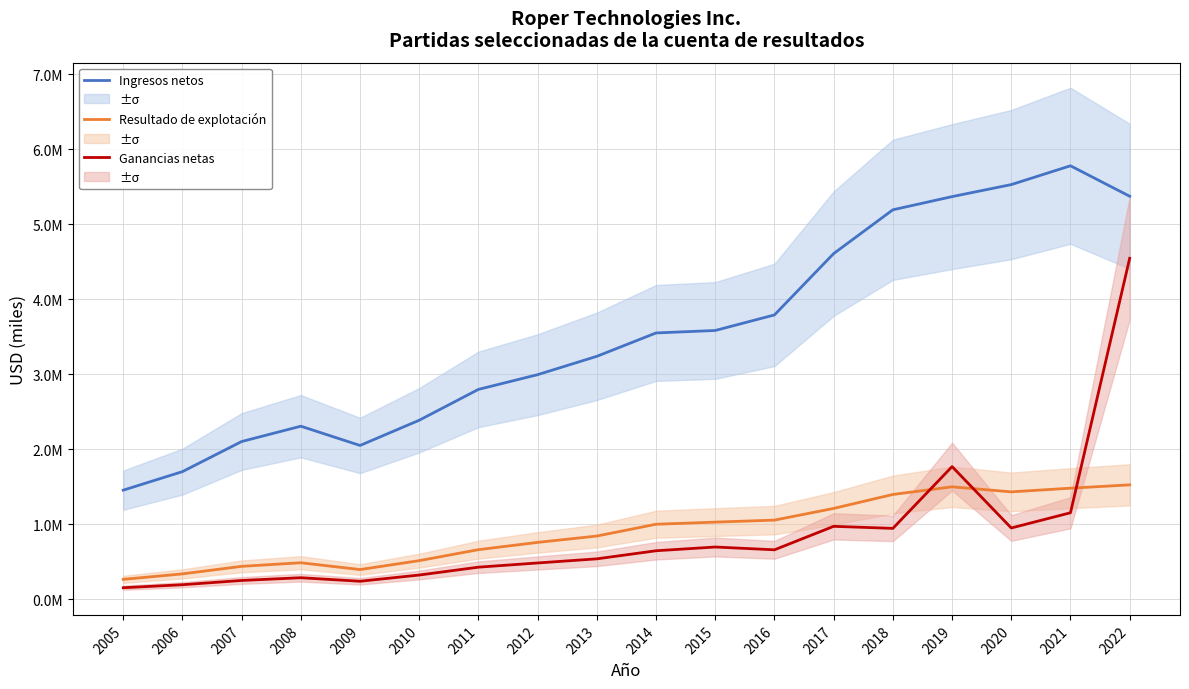

What is the sum of the Resultado de explotación values at 2006 and 2015?

1365571